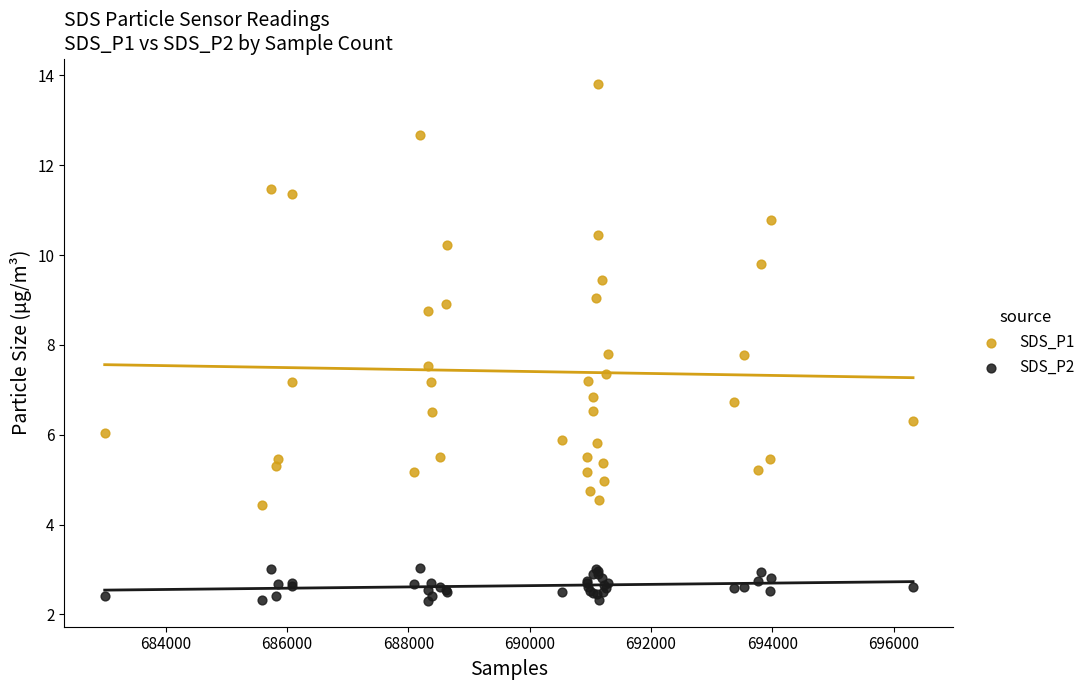

What are all the series names shown in the legend?

SDS_P1, SDS_P2